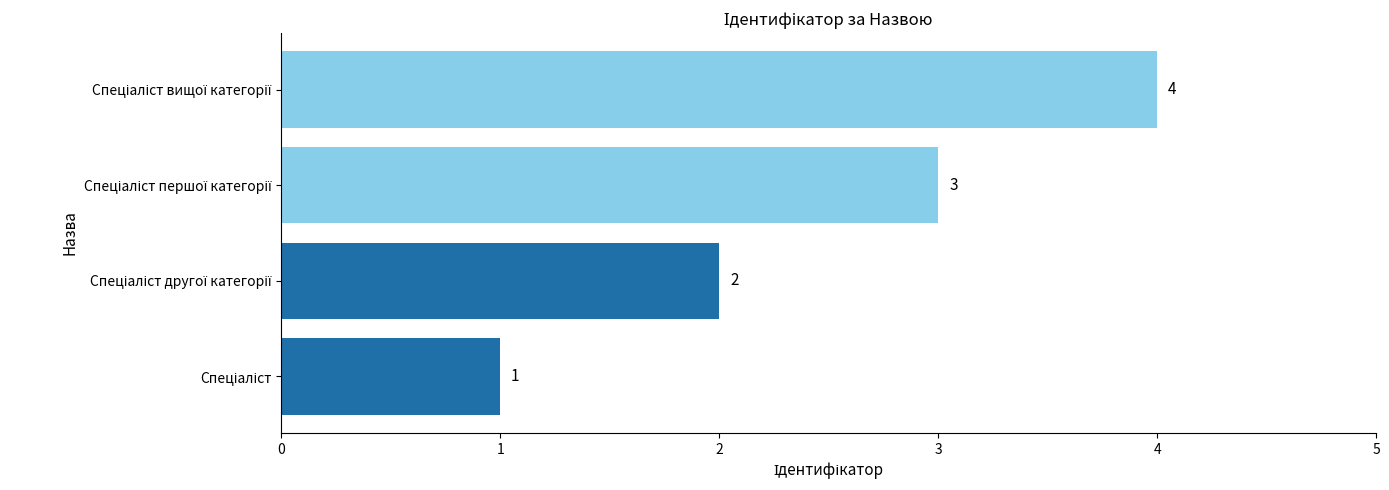

What is the maximum value shown in the chart?

4